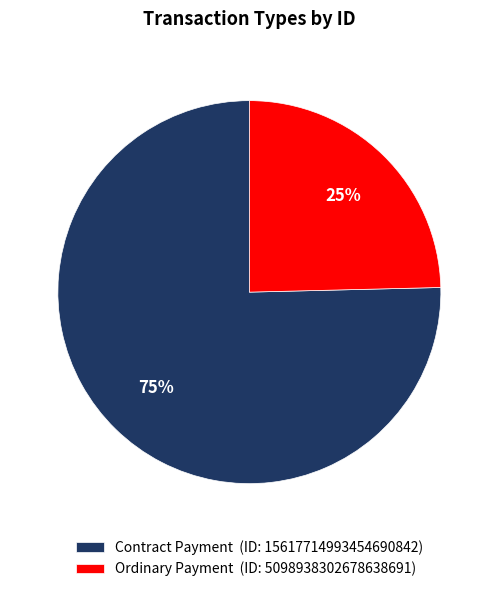

How many slices are in this pie chart?

2